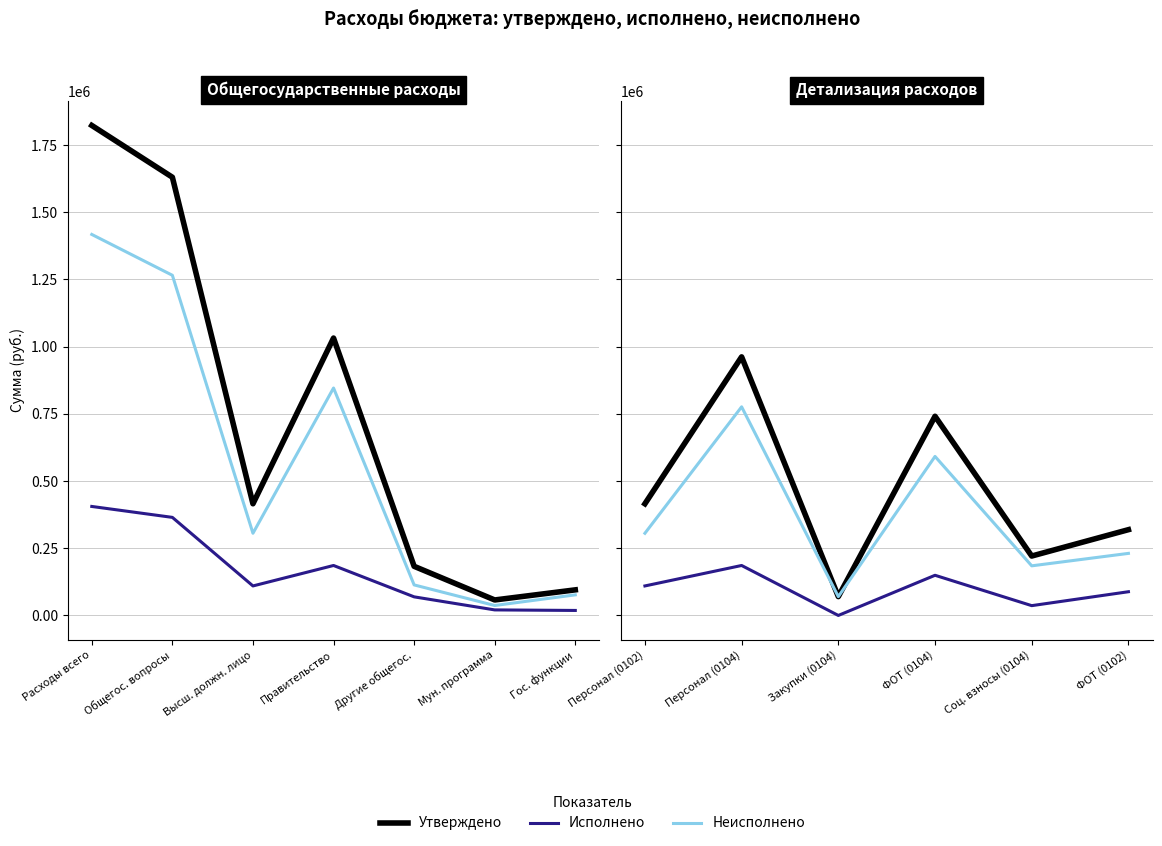

List the series in order of their overall mean, highest first.

Утверждено, Неисполнено, Исполнено